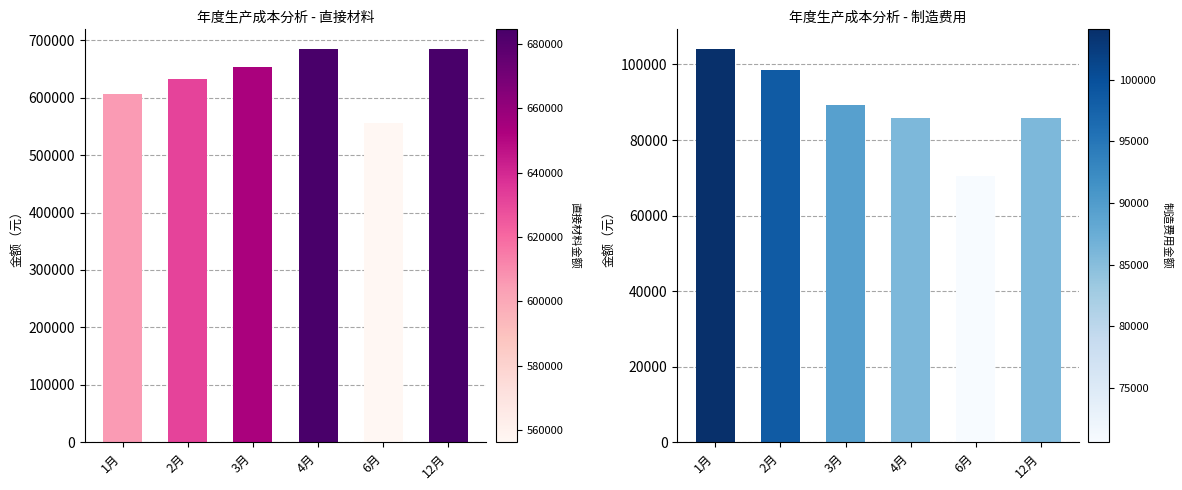

Between 12月 and 4月, which is larger?

4月